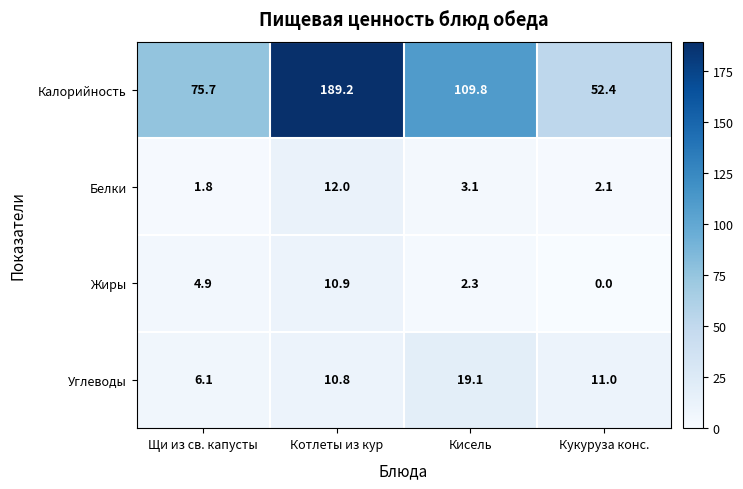

What is the difference between the highest and lowest values at Кукуруза конс.?

52.4